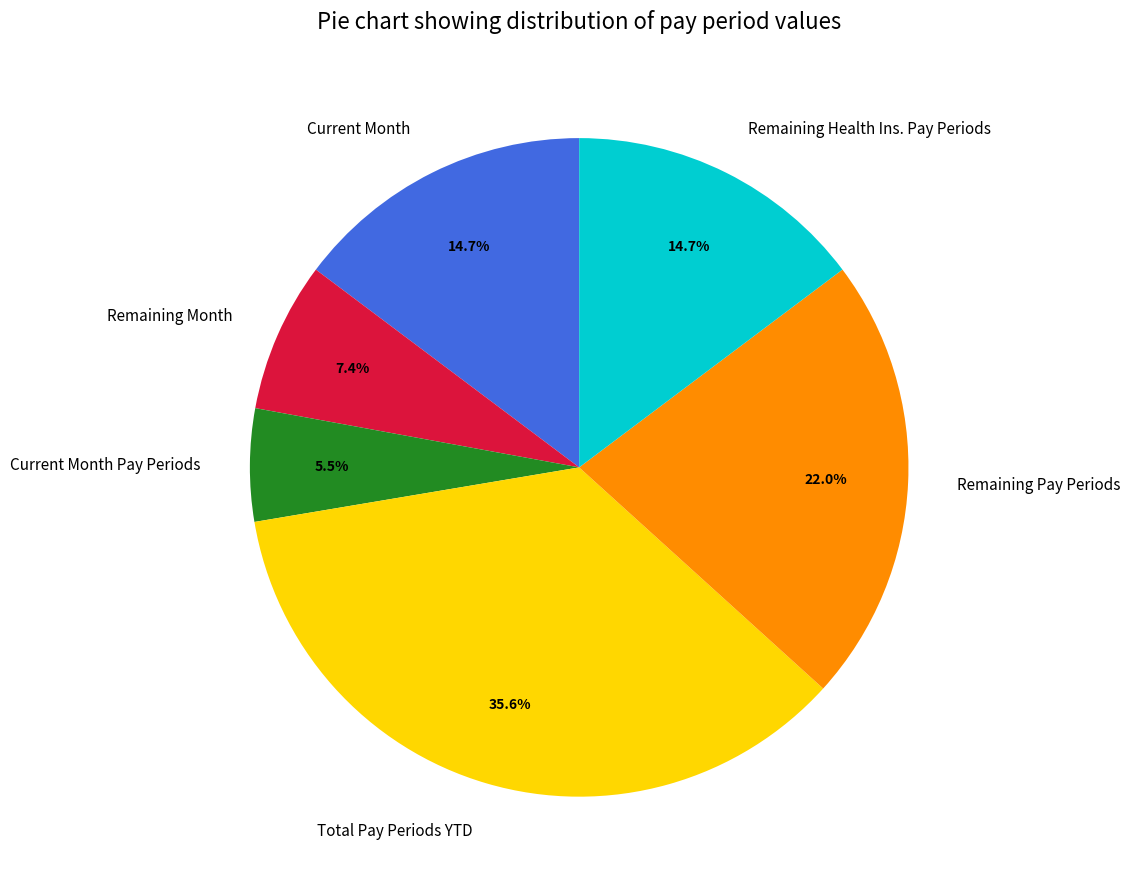

What is the largest slice in the pie chart?

Total Pay Periods YTD